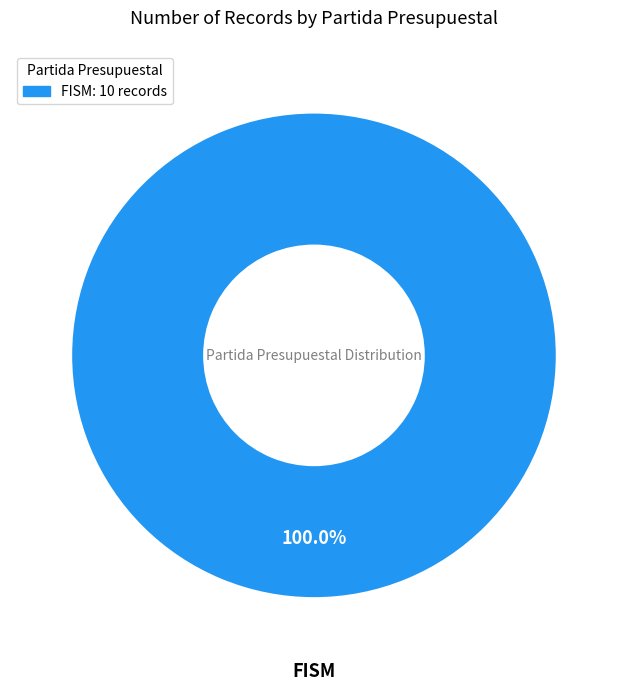

Is FISM: 10 records the majority of the pie?

Yes